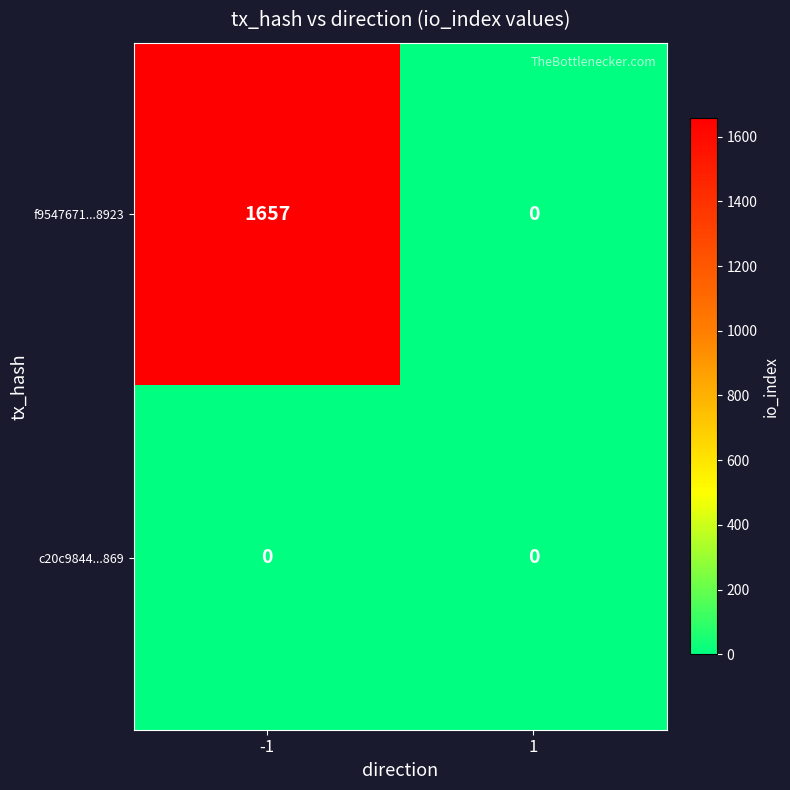

The value of f9547671...8923 at 1 is 0. True or false?

True